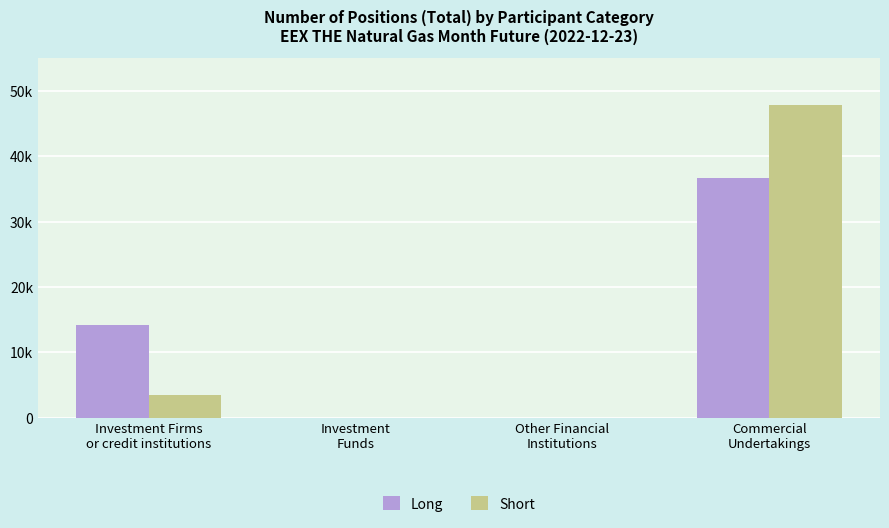

What position from the right is Other Financial
Institutions?

2